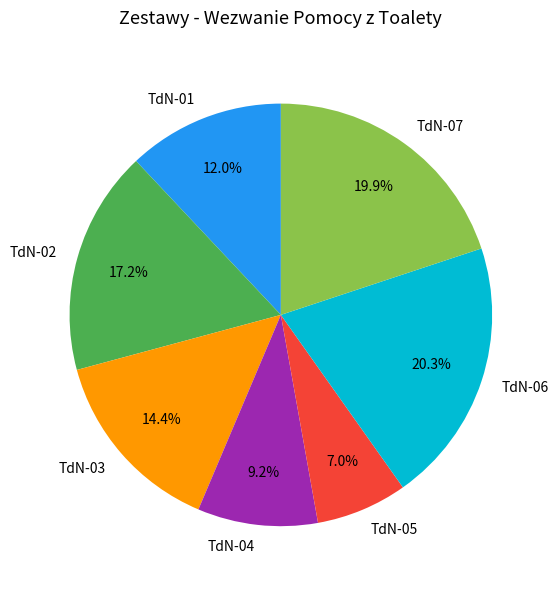

Is it true that TdN-03 is 4% of the pie?

False